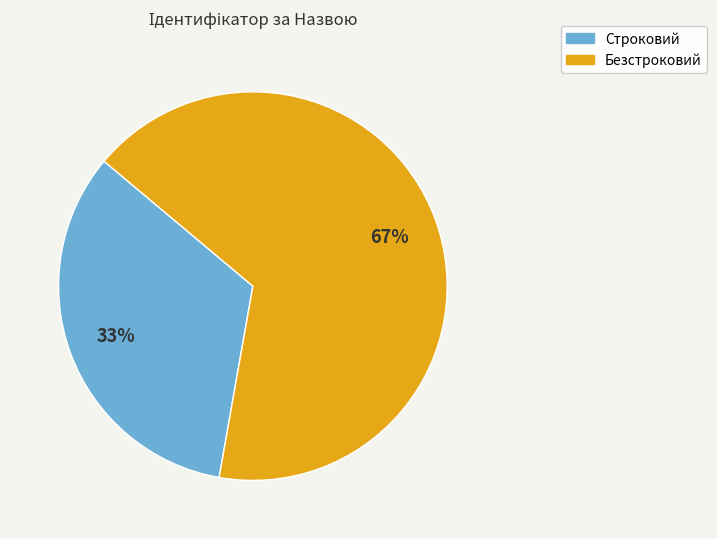

How many segments does this pie chart have?

2